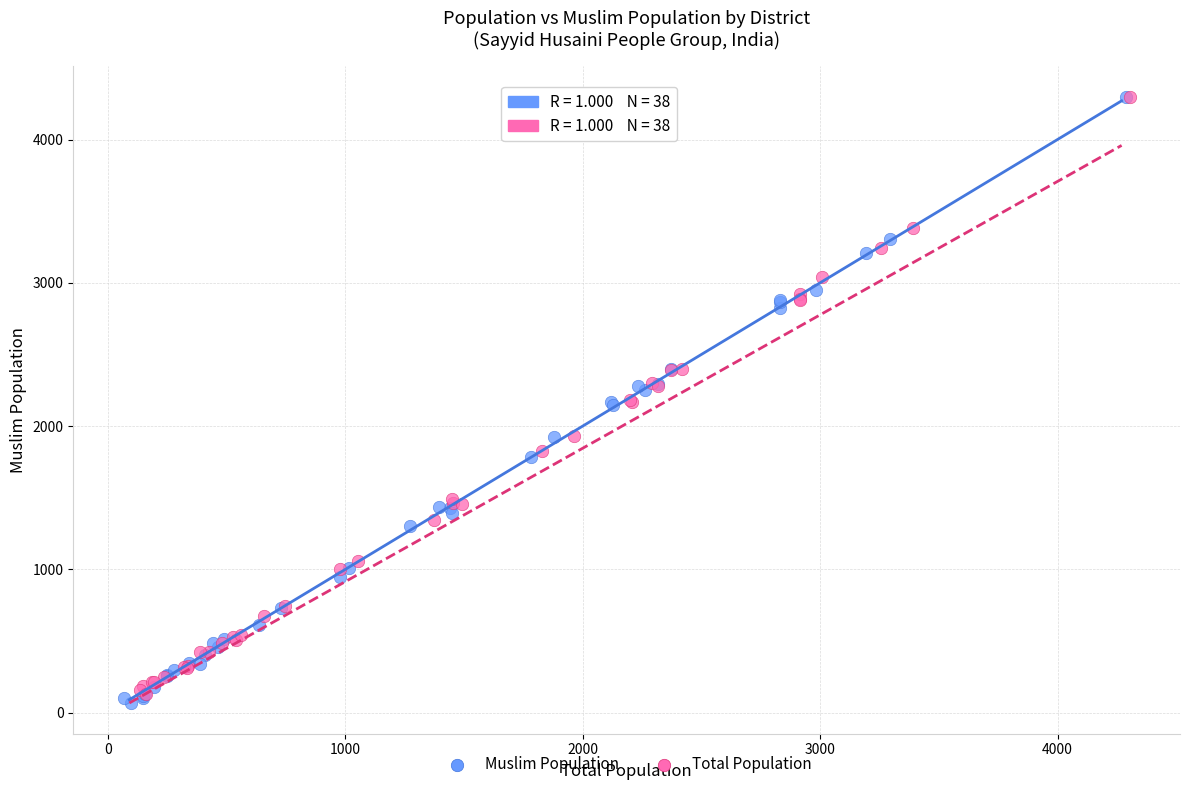

Which series has the largest Y range (max minus min)?

Muslim Population